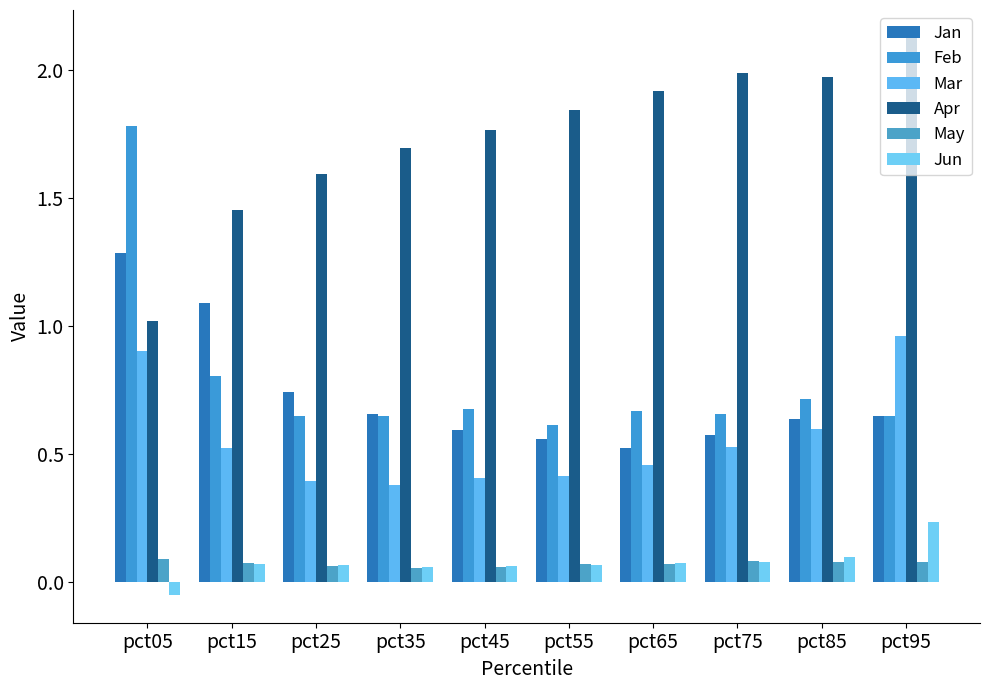

What is the value of the Jun bar at the 8th from the left?

0.1